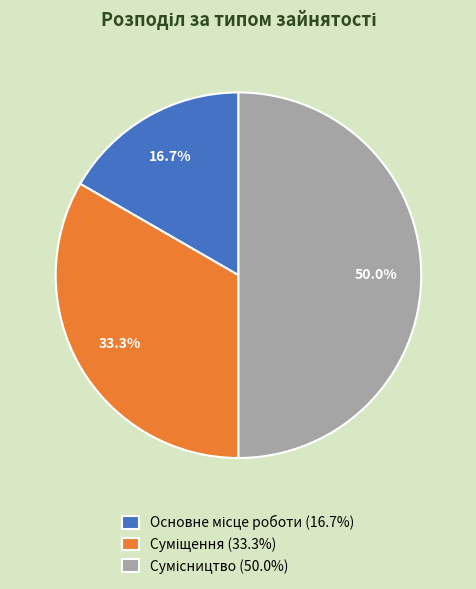

To the nearest percent, what portion does Сумісництво represent?

50%